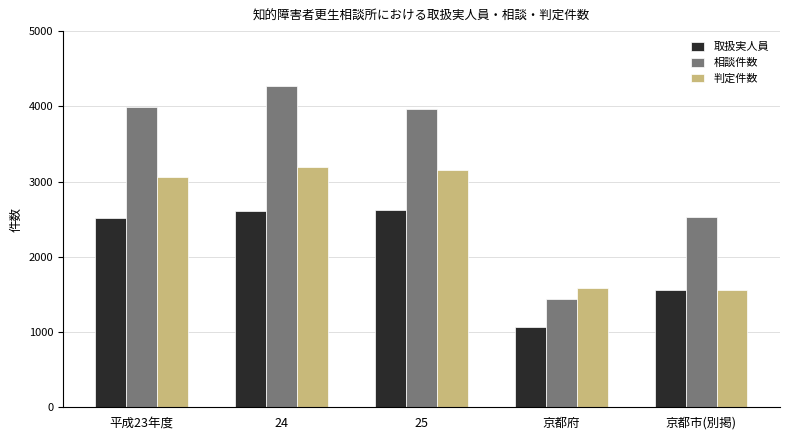

How many data points does each series have?

5